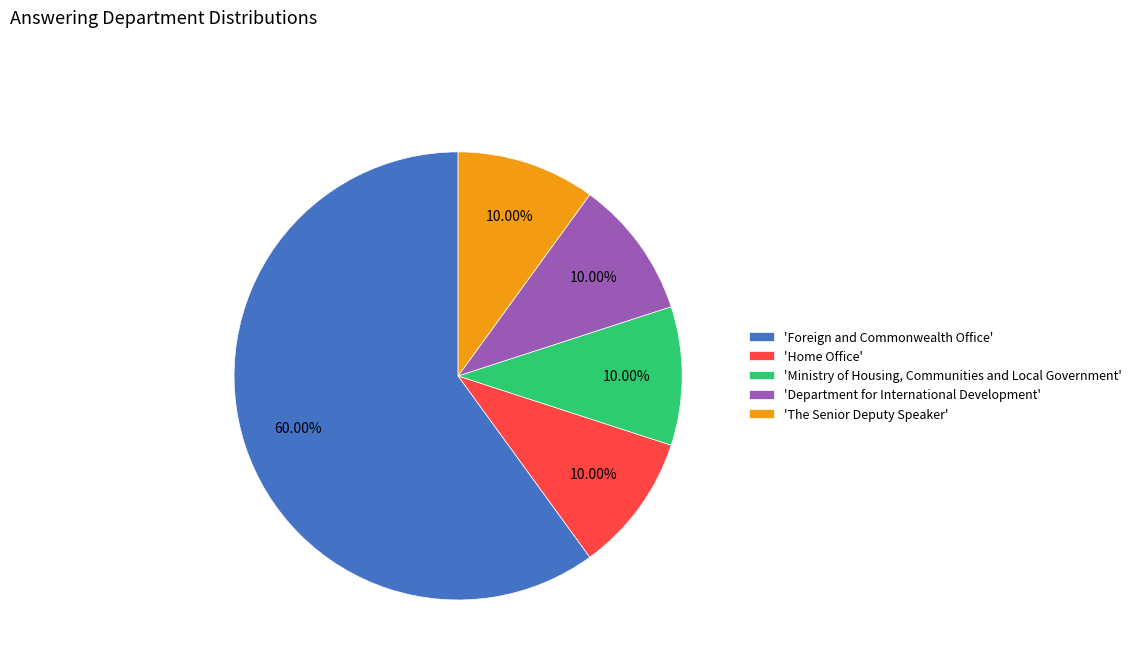

Combined, do 'Ministry of Housing, Communities and Local Government' and 'Foreign and Commonwealth Office' account for over 50%?

Yes